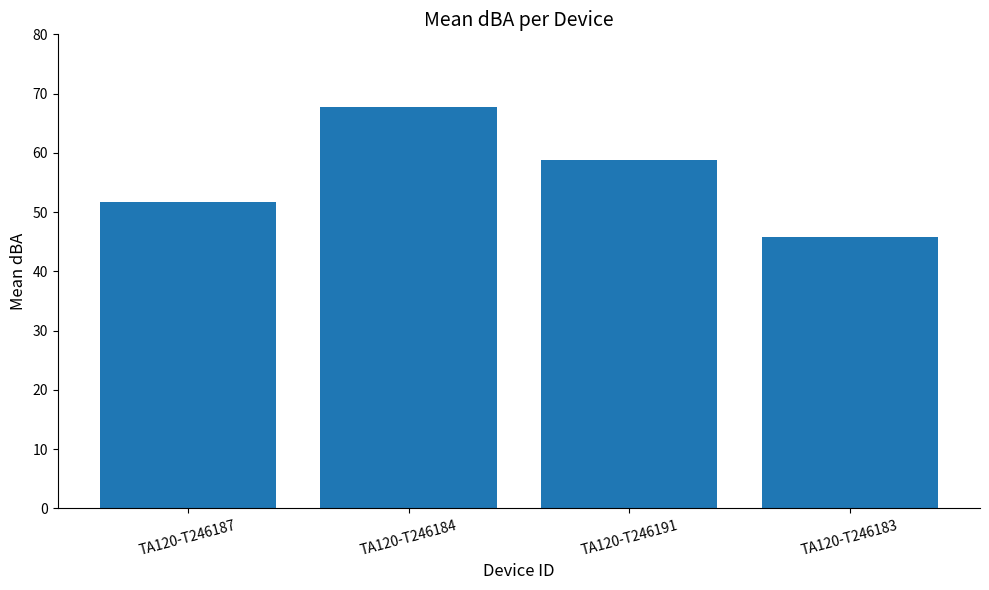

How many distinct data groups are displayed?

1